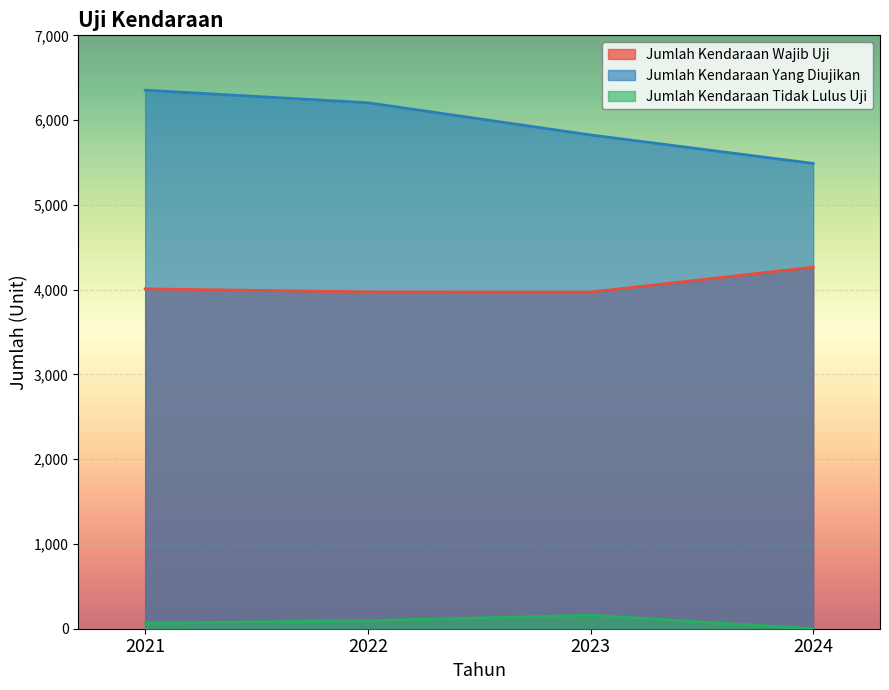

What are all the series names shown in the legend?

Jumlah Kendaraan Wajib Uji, Jumlah Kendaraan Yang Diujikan, Jumlah Kendaraan Tidak Lulus Uji